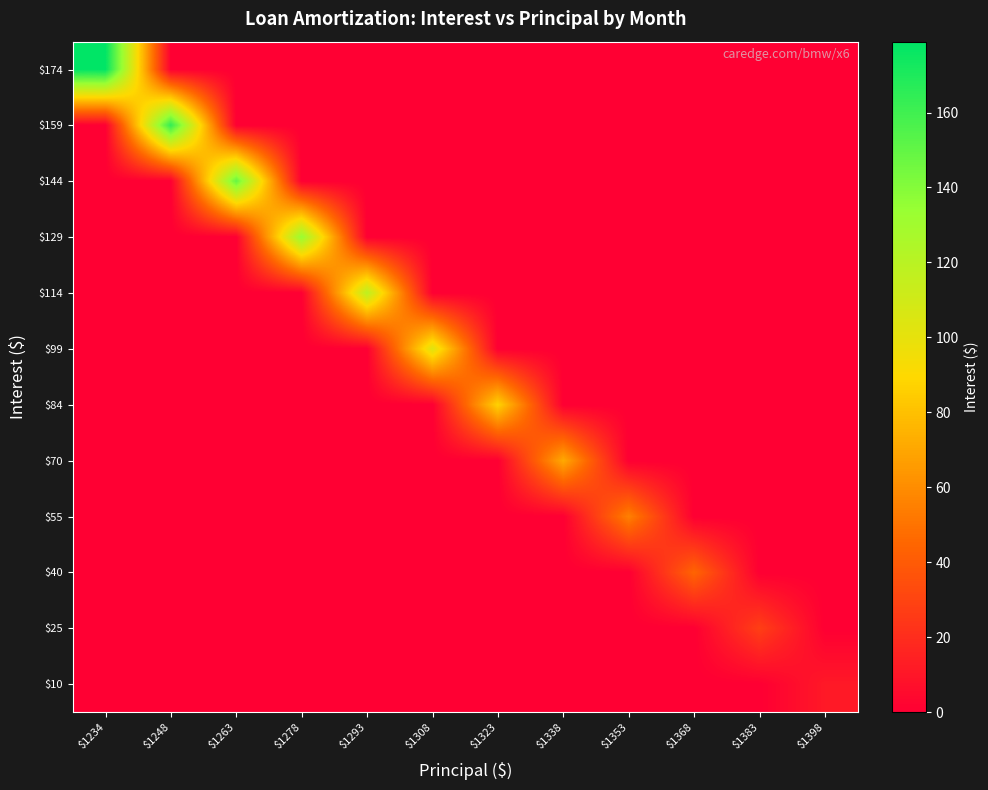

How many distinct data groups are displayed?

12